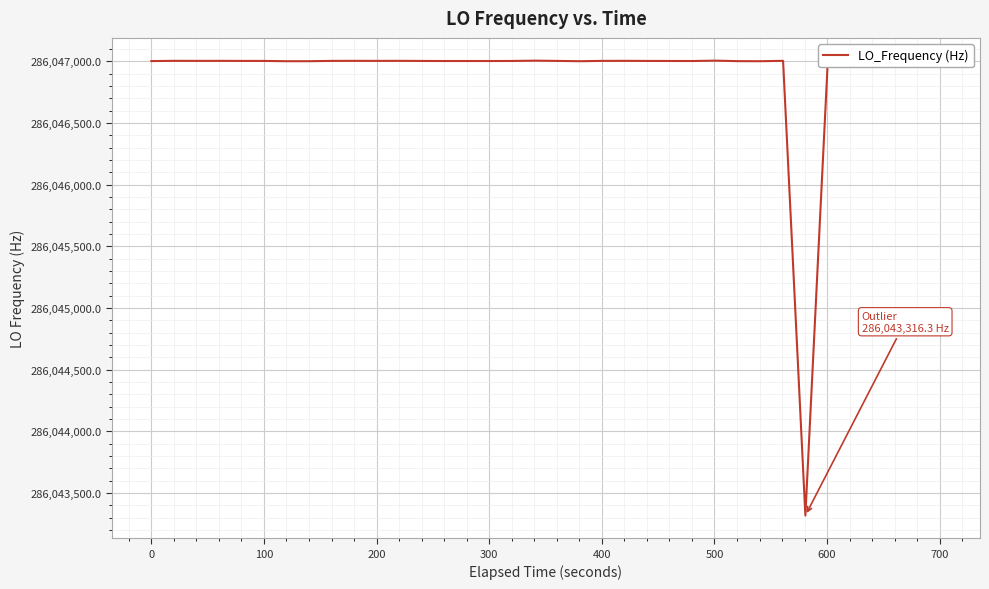

What is the difference between the maximum and minimum values?

3688.1